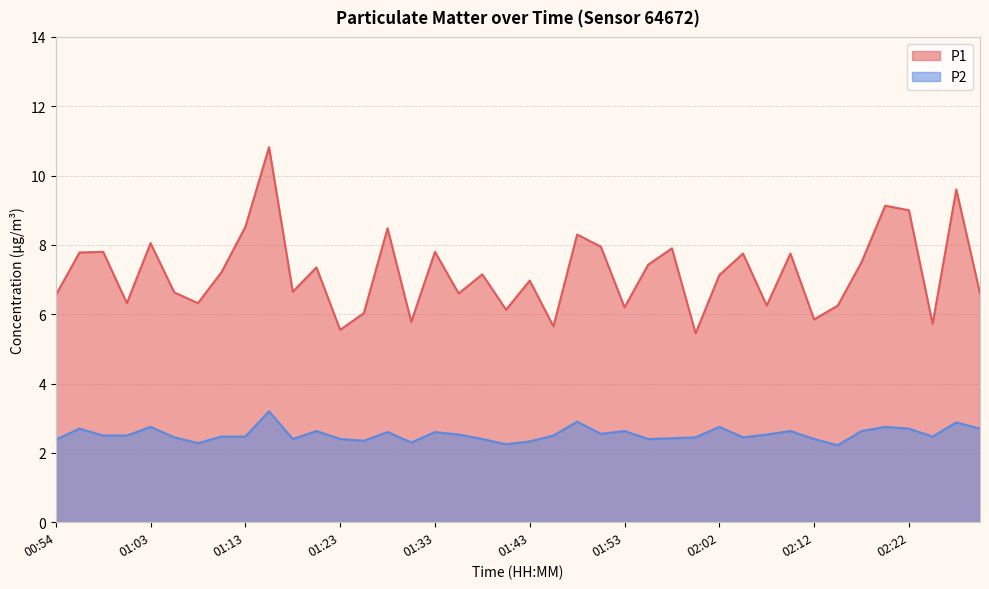

Between 02:02 and 02:12, which series saw the biggest shift?

P1